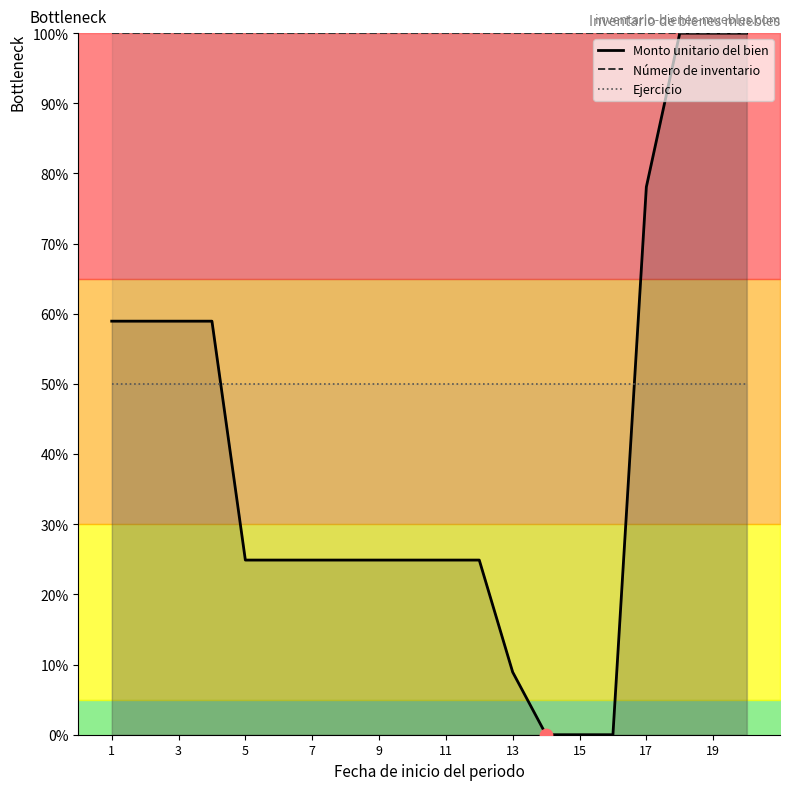

What is the total value across all series at 17?

174.9